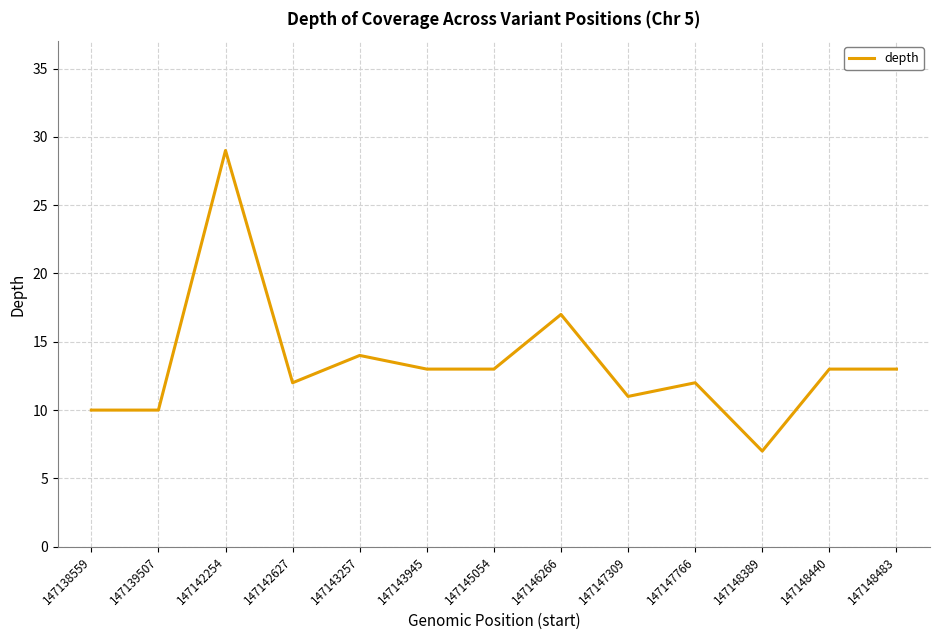

Approximately how many times larger is the value at 147138559 compared to 147146266?

0.6